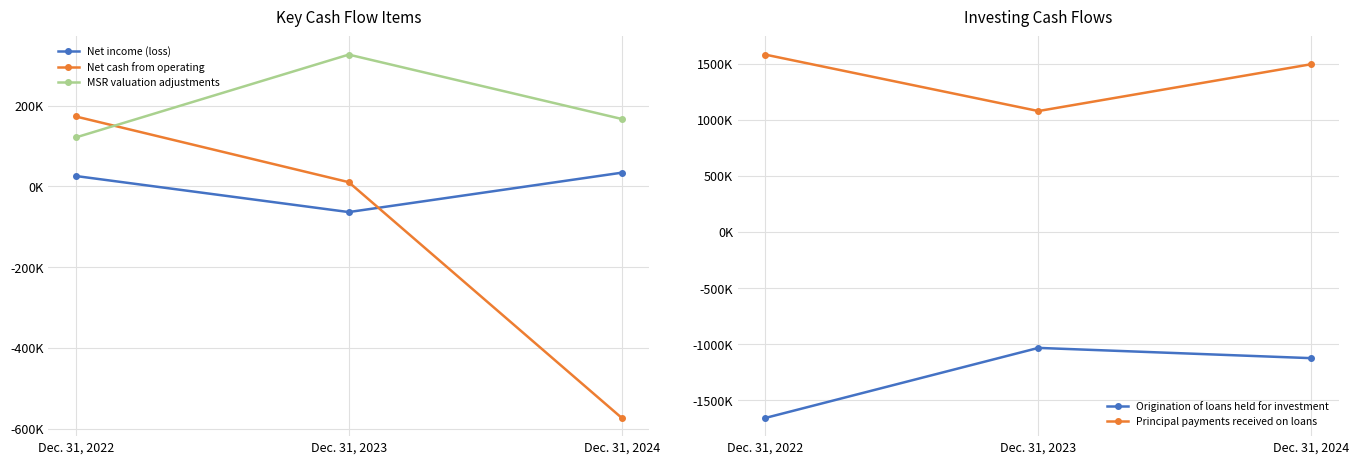

Rank the series by their maximum value, from highest to lowest.

Principal payments received on loans, MSR valuation adjustments, Net cash from operating, Net income (loss), Origination of loans held for investment